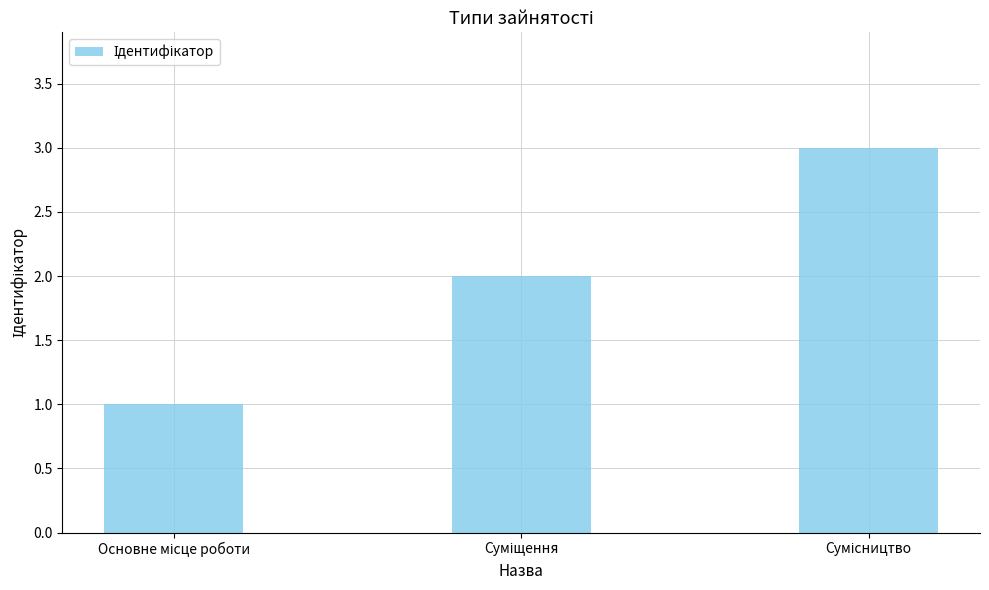

What is the sum of all values?

6